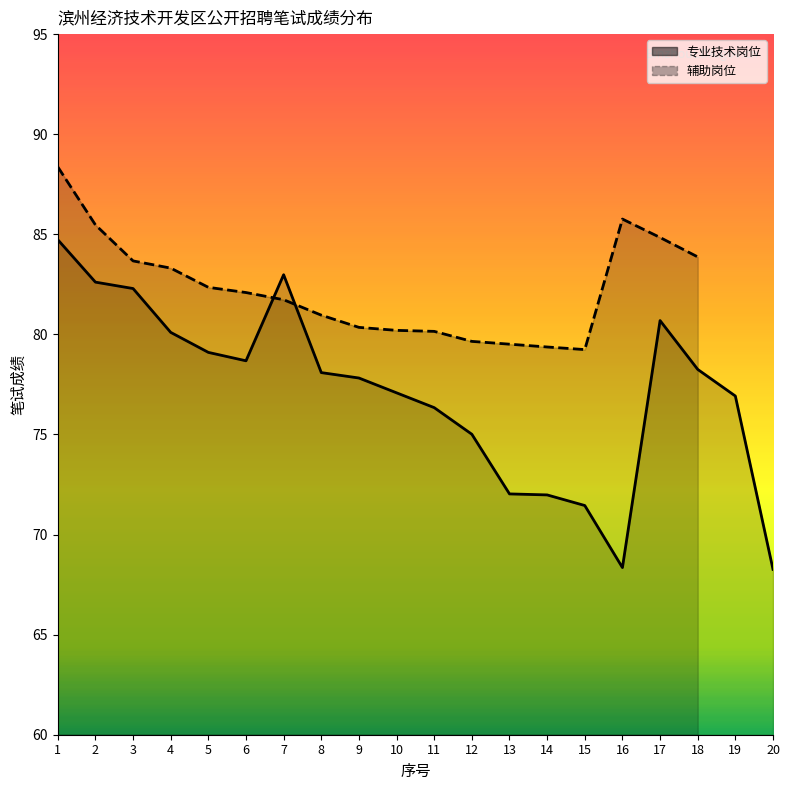

At which label does 辅助岗位 reach its peak?

1